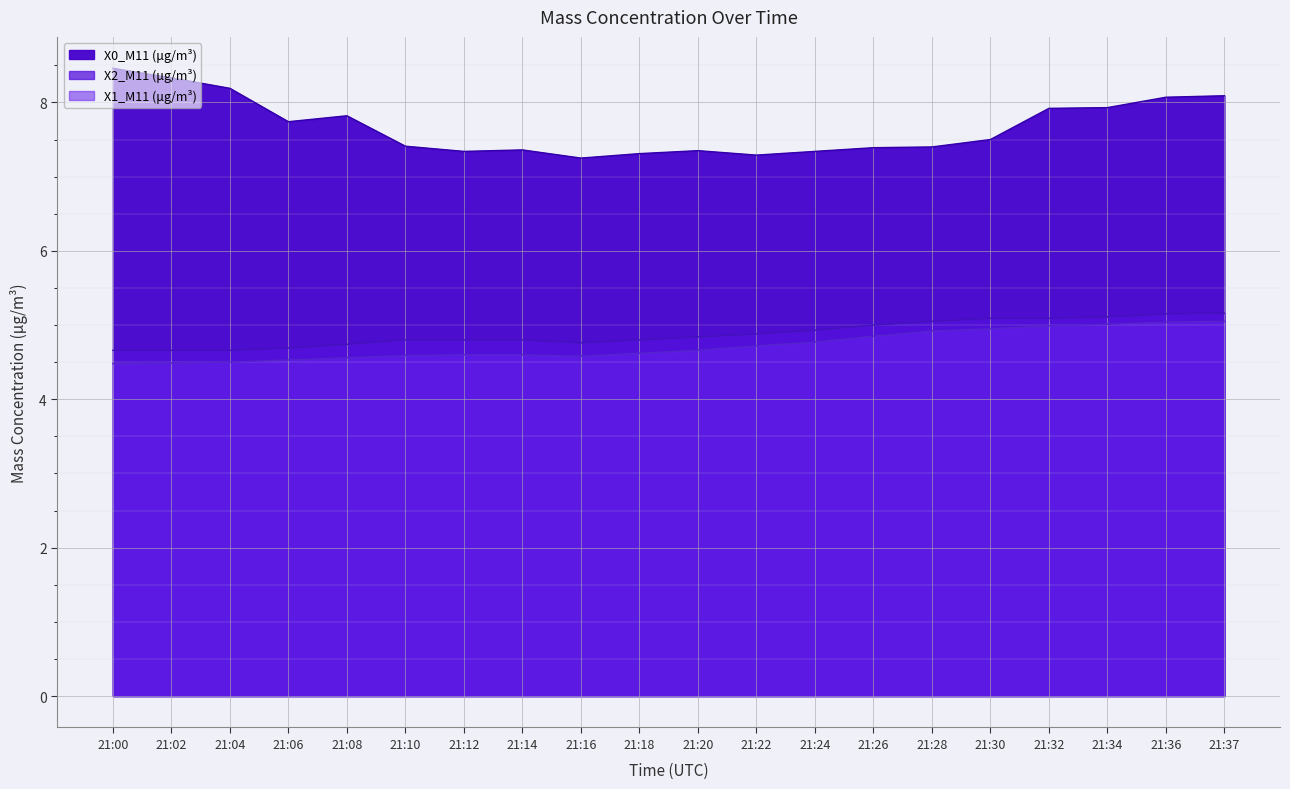

Rank the categories by X0_M11 (μg/m³) value from lowest to highest.

21:16, 21:22, 21:18, 21:12, 21:24, 21:20, 21:14, 21:26, 21:28, 21:10, 21:30, 21:06, 21:08, 21:32, 21:34, 21:36, 21:37, 21:04, 21:02, 21:00